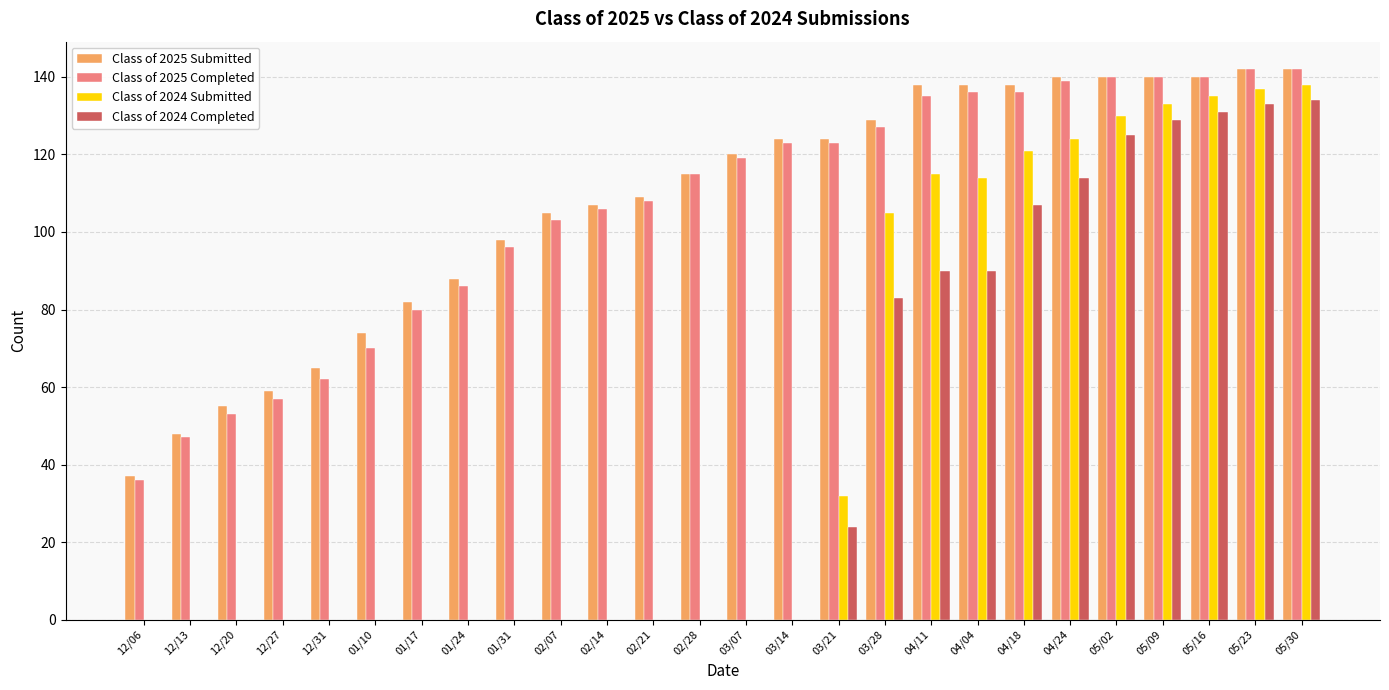

What value does the Class of 2024 Completed series have at 04/04?

90